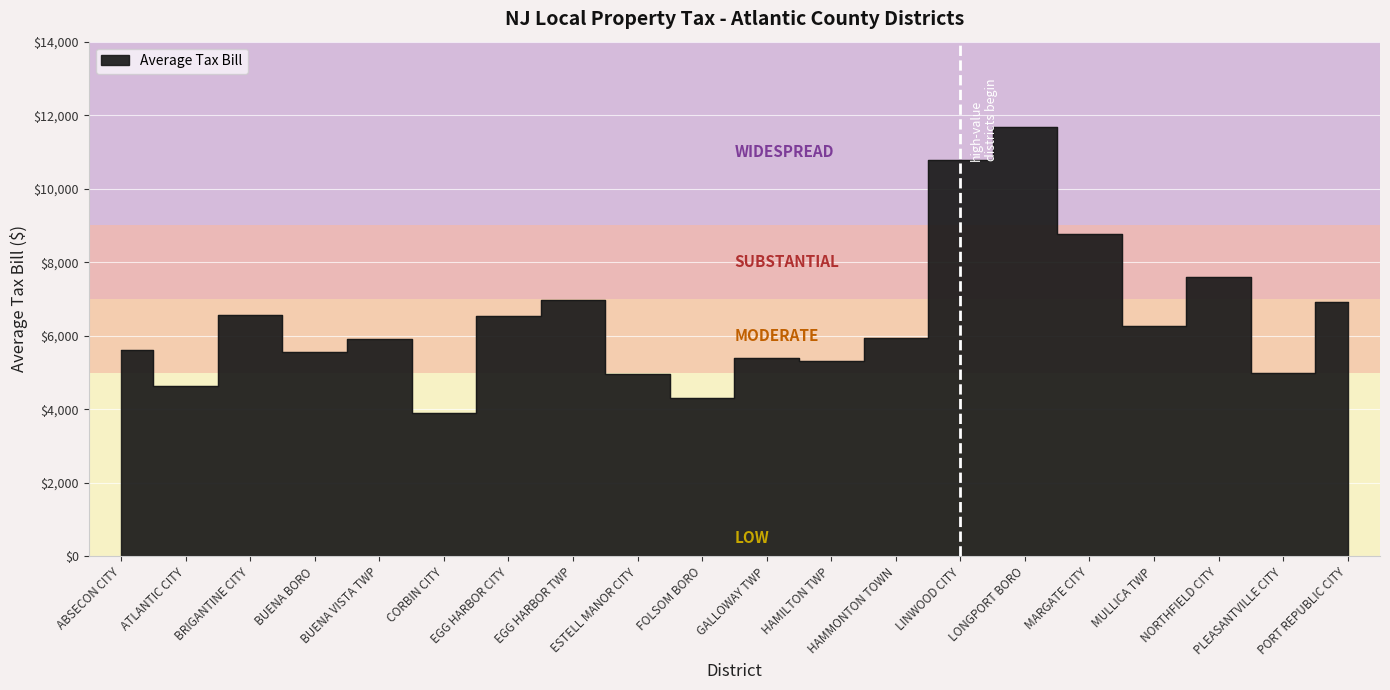

Between EGG HARBOR TWP and PORT REPUBLIC CITY, which is larger?

EGG HARBOR TWP